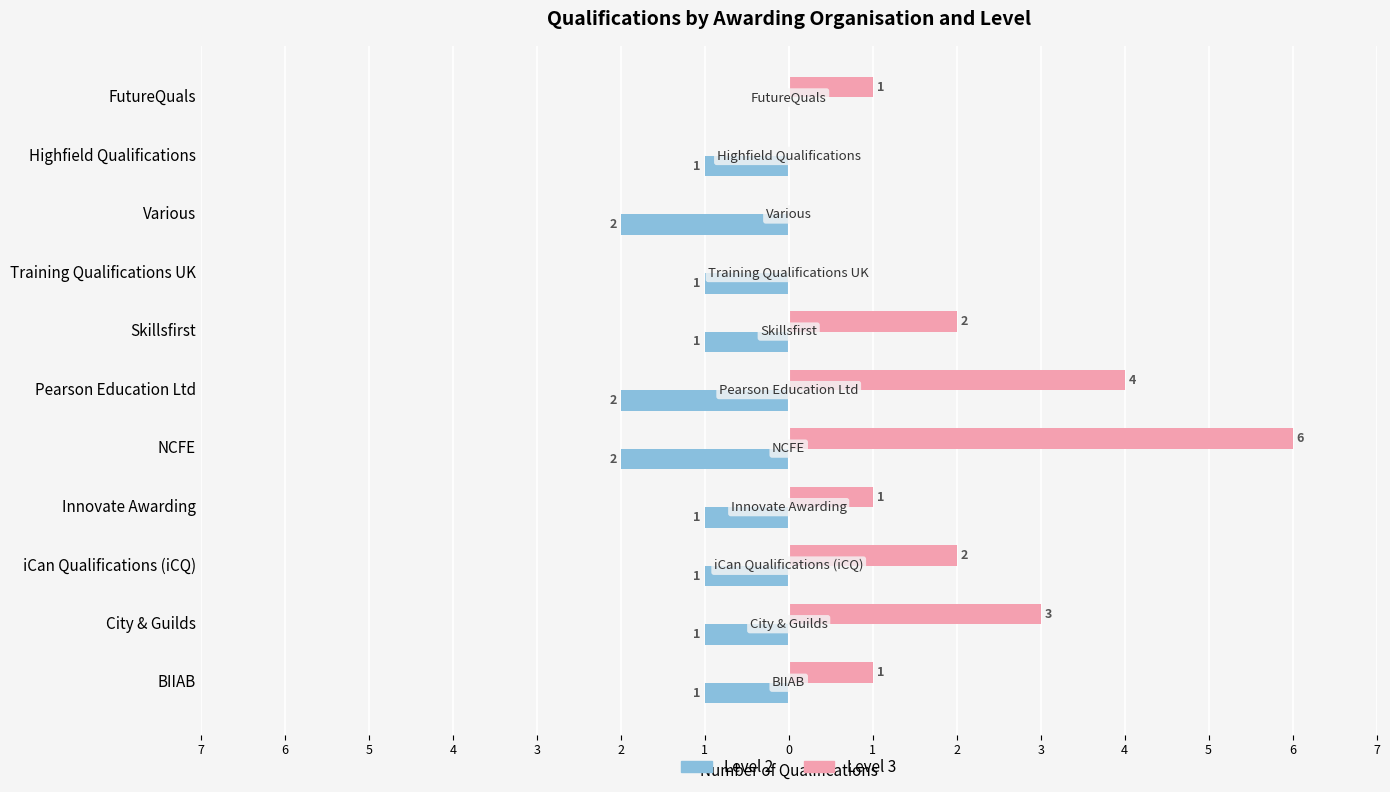

What are all the series names shown in the legend?

Level 2, Level 3